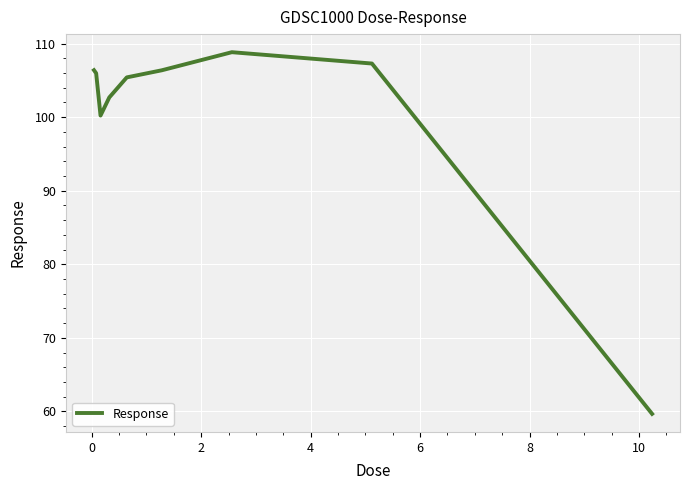

What is the minimum value shown in the chart?

59.7